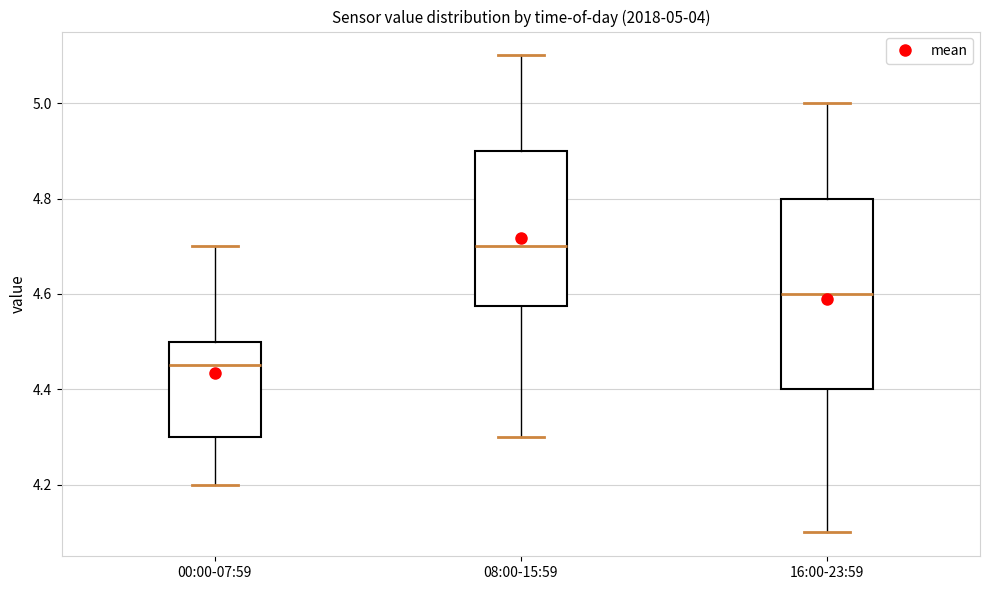

Which box is the tallest, from its lower edge to its upper edge?

16:00-23:59